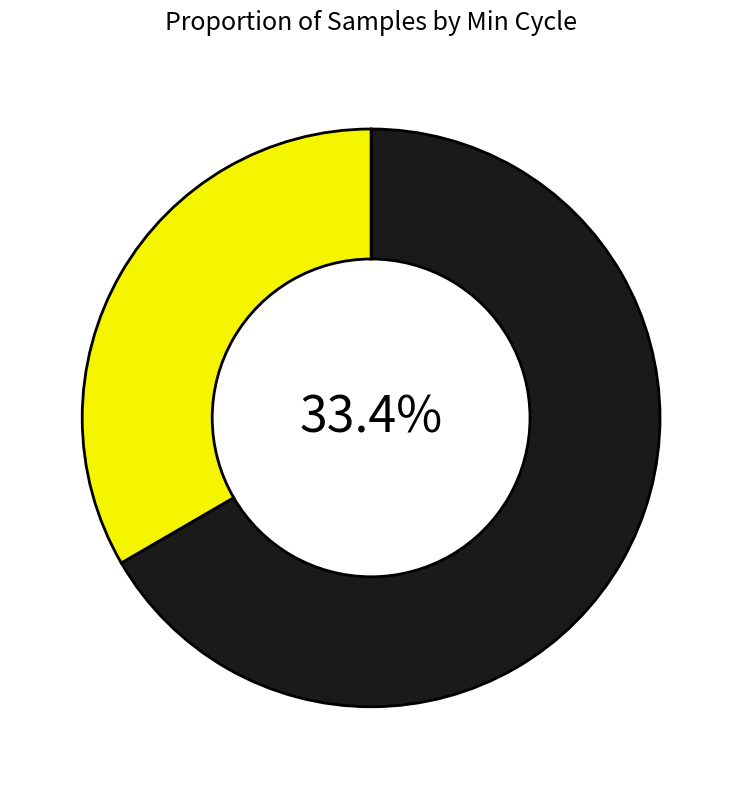

What percentage do Min_cycle=29 and Min_cycle=23 together represent?

66.6%